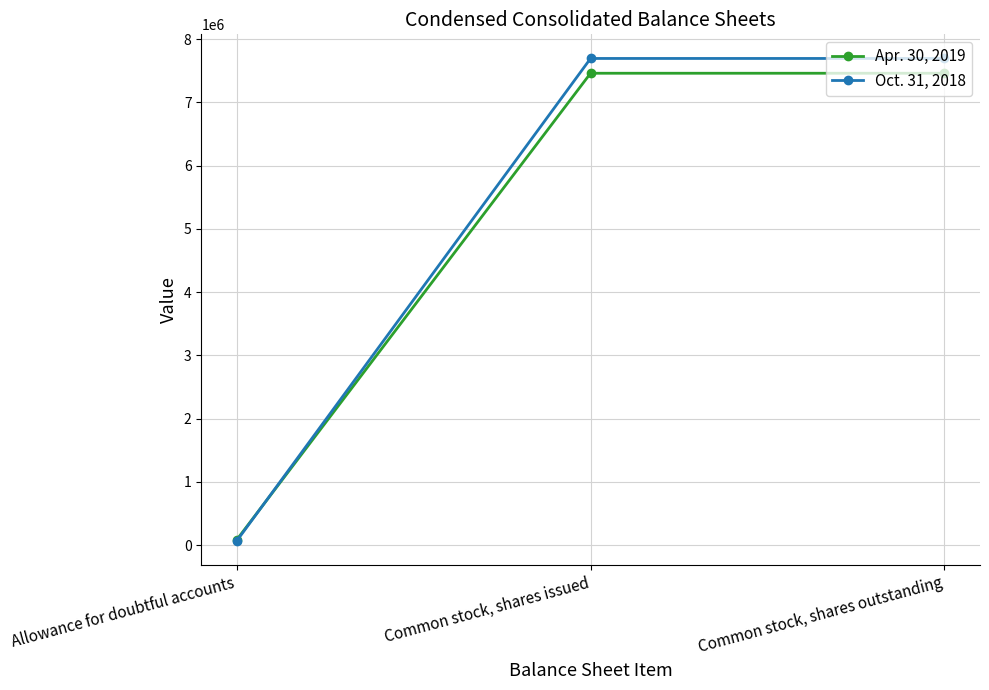

The Apr. 30, 2019 series shows 7460535 at Common stock, shares issued. True or false?

True